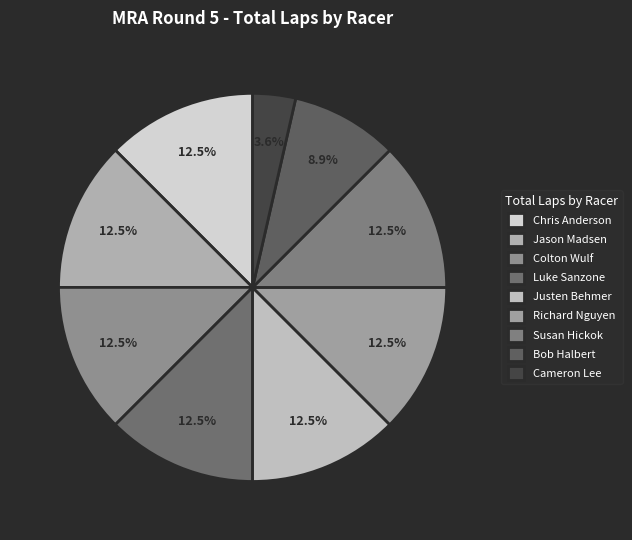

Count the number of slices in the pie.

9